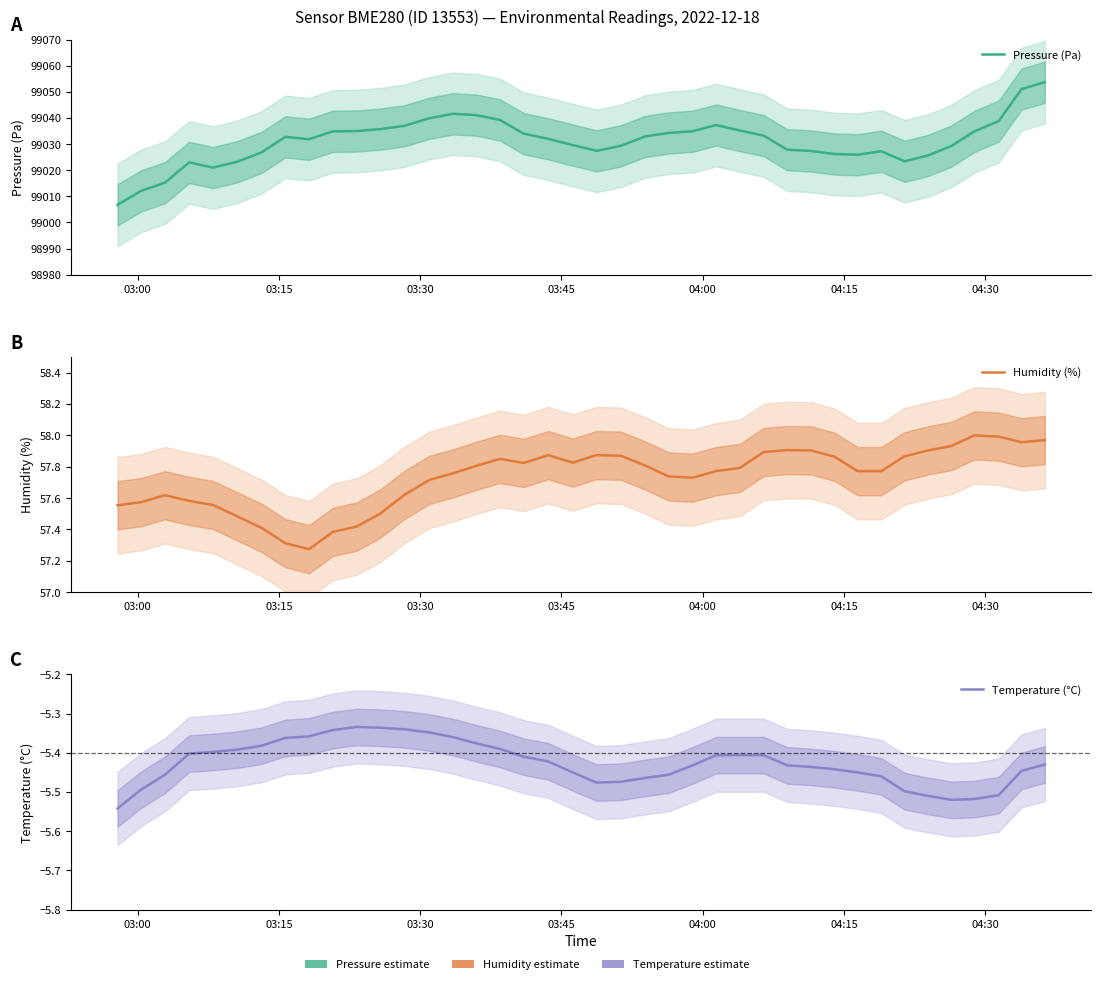

What is the highest value of the Temperature (°C) series?

-5.3